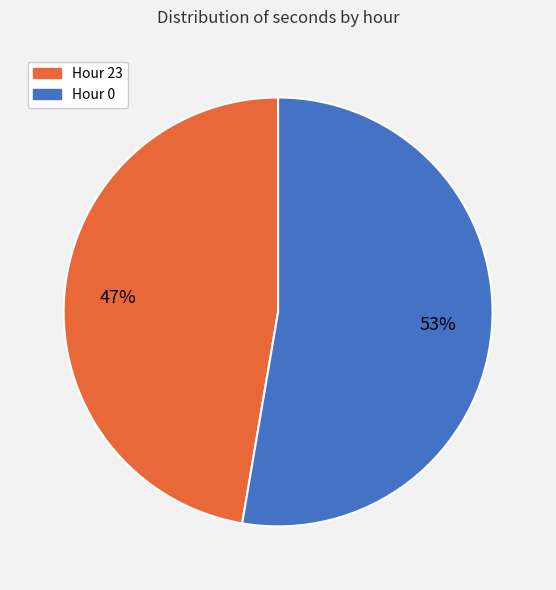

To the nearest percent, what portion does Hour 0 represent?

53%